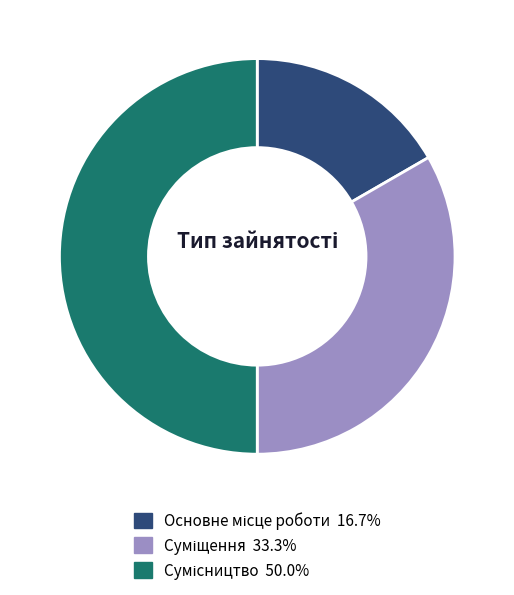

The Сумісництво slice represents 44% of the pie. True or false?

False